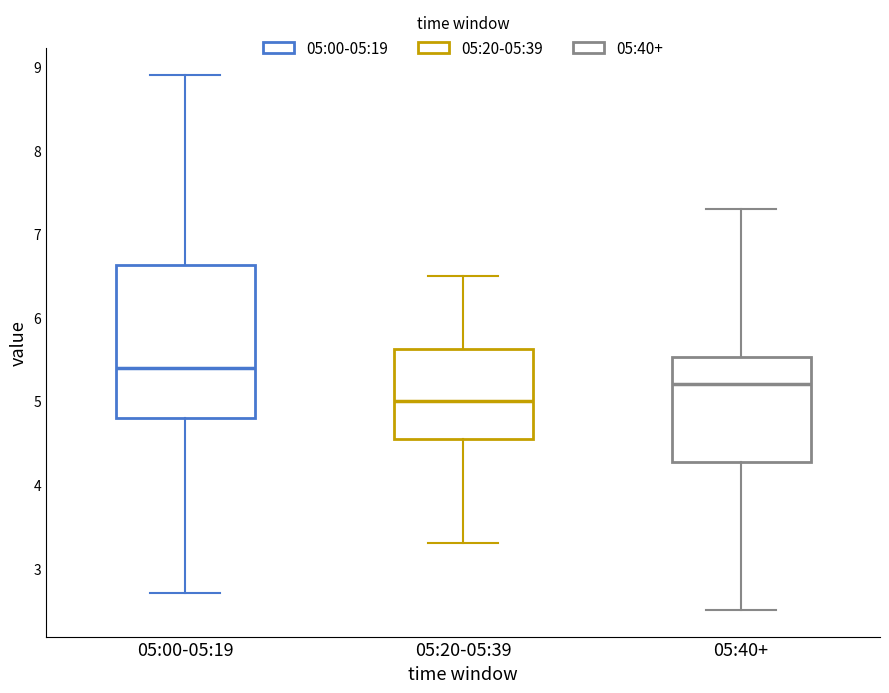

Comparing the boxes themselves (not the whiskers), which one is the tallest?

05:00-05:19